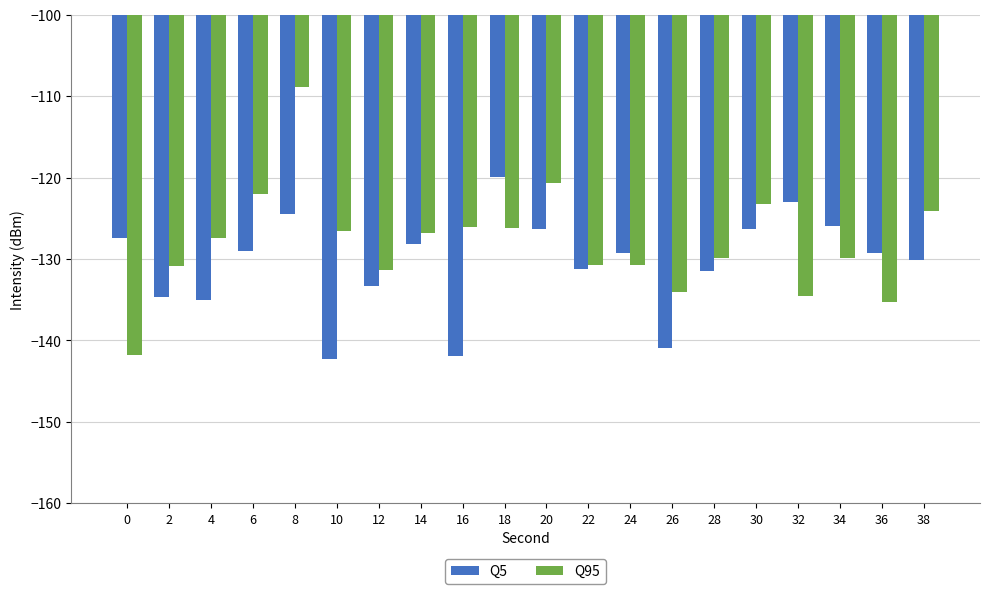

What are all the series names shown in the legend?

Q5, Q95